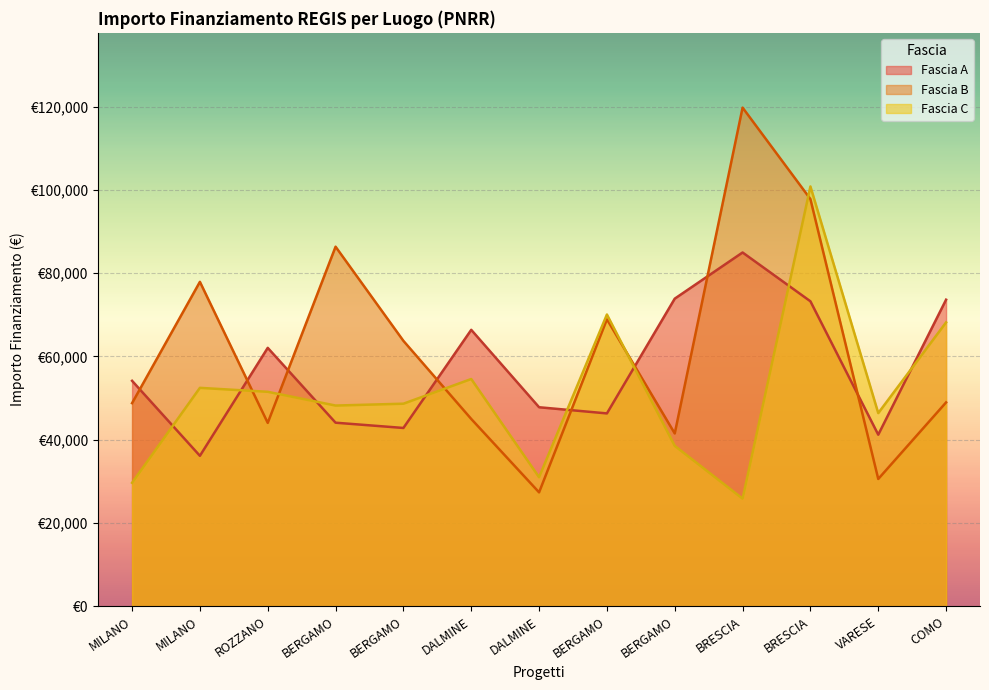

Does the chart display data point markers on the line(s)?

No